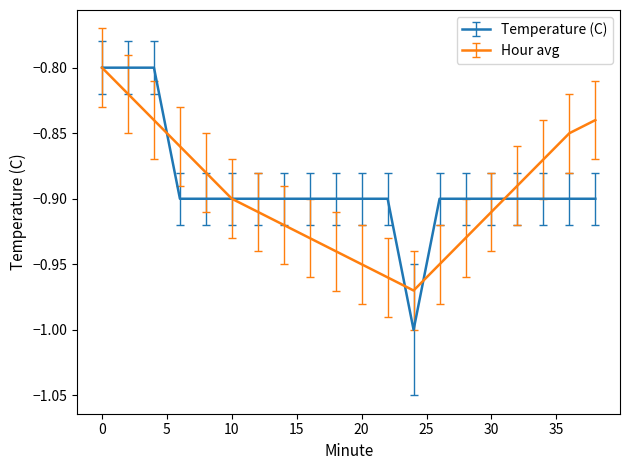

Which series has the widest spread of values?

Temperature (C)